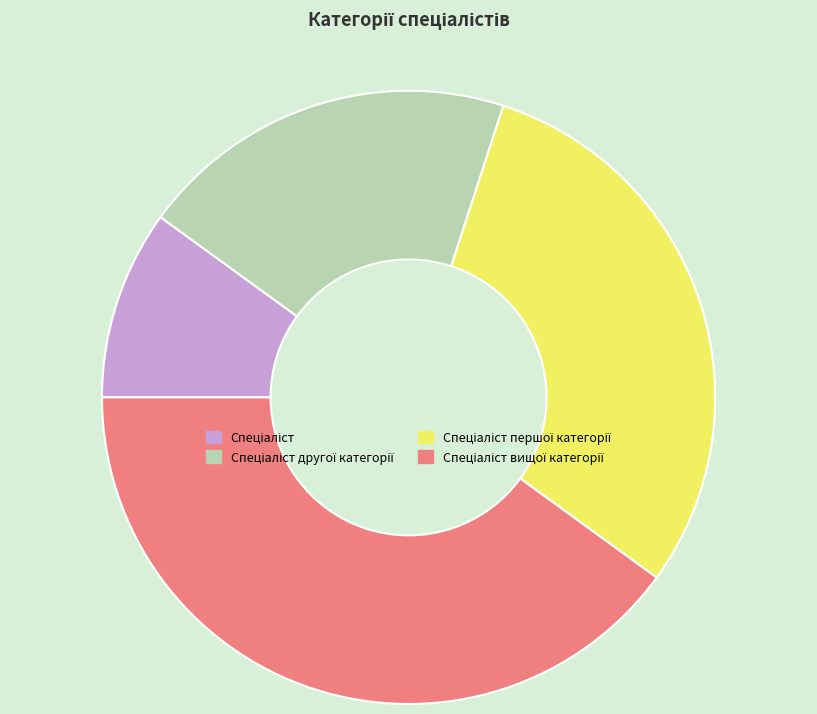

Is there a majority slice in this chart?

No